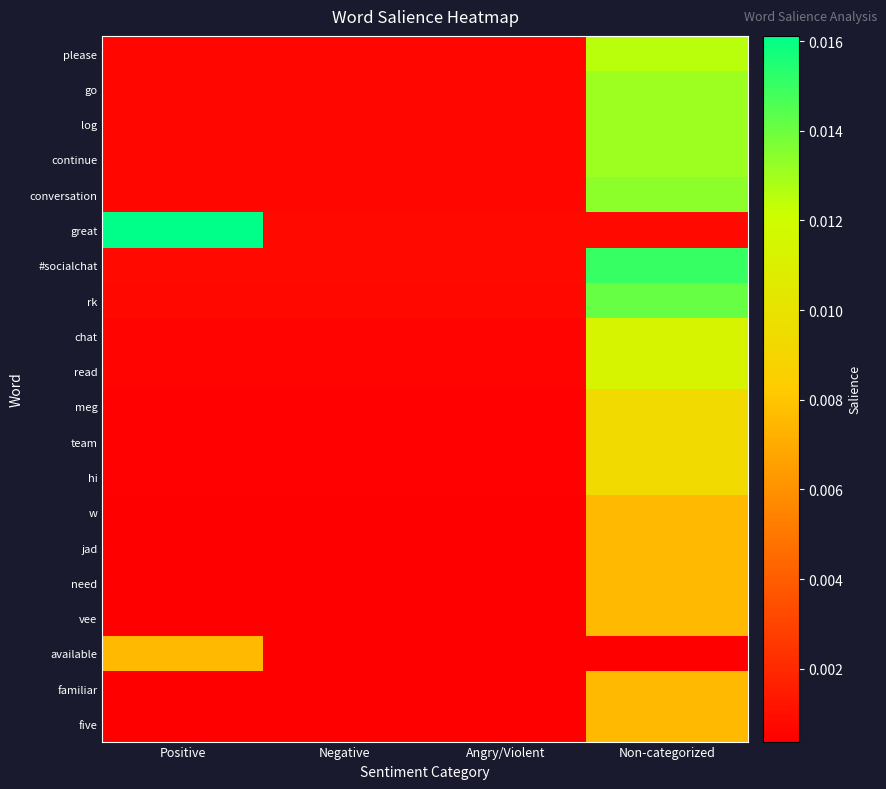

At which category is the sum across all series the highest?

Non-categorized